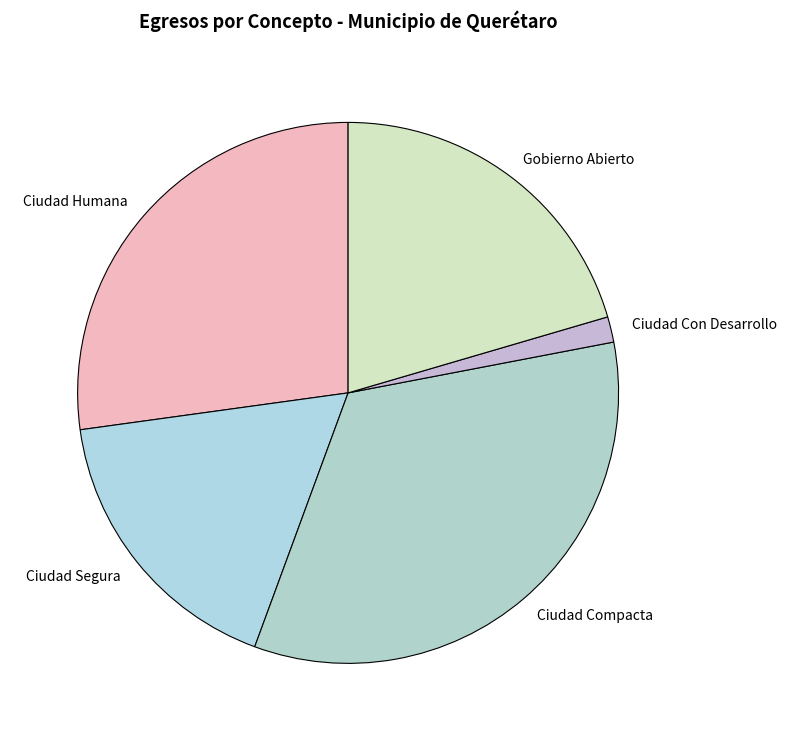

How many slices are in this pie chart?

5